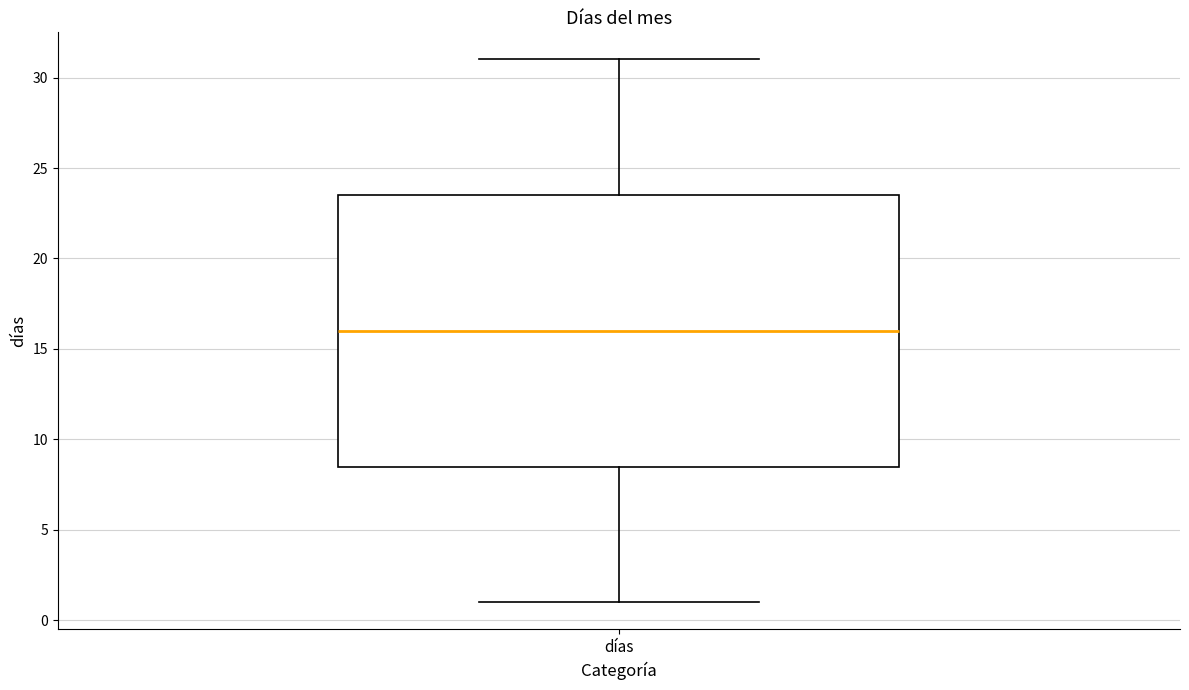

Transcribe this box plot: give where the median line is, the range the box spans, and where the two whiskers end, as read against the y-axis. The values are not printed on the chart, so give them approximately, as read against the axis.

median 16.0, box 8.5 to 23.5, whiskers 1.0 to 31.0